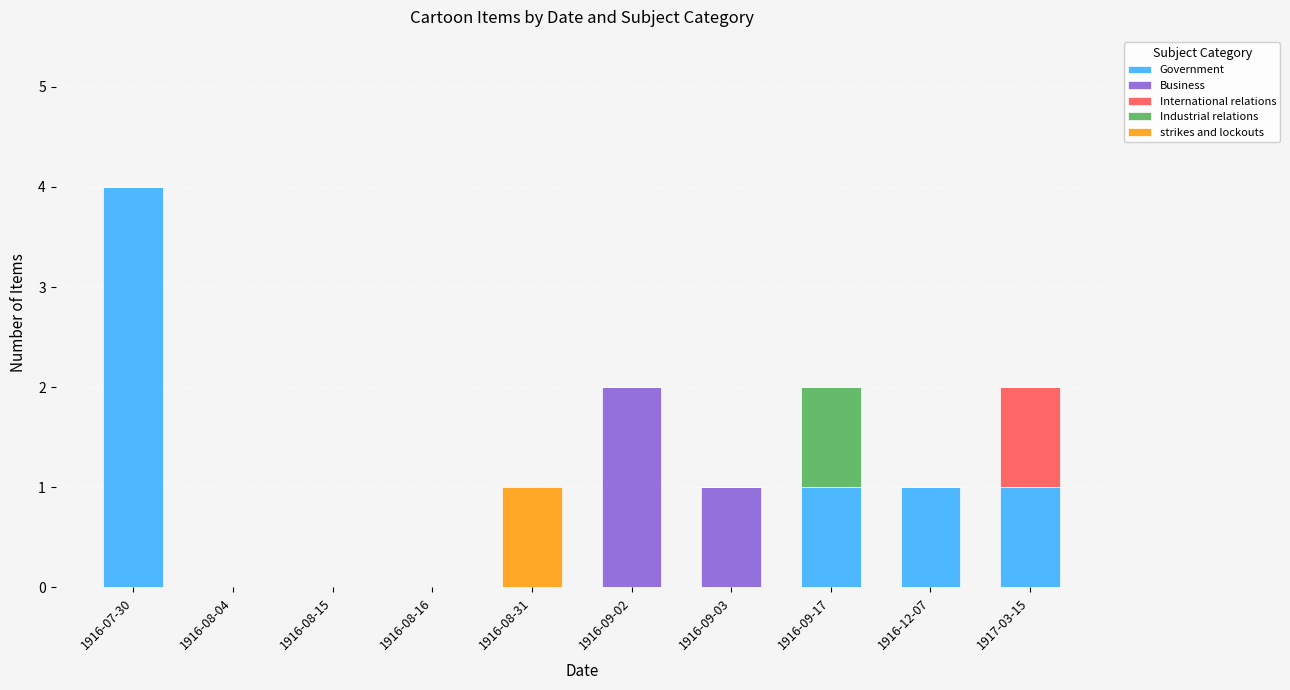

Are the bars grouped side by side (vs. stacked)?

No